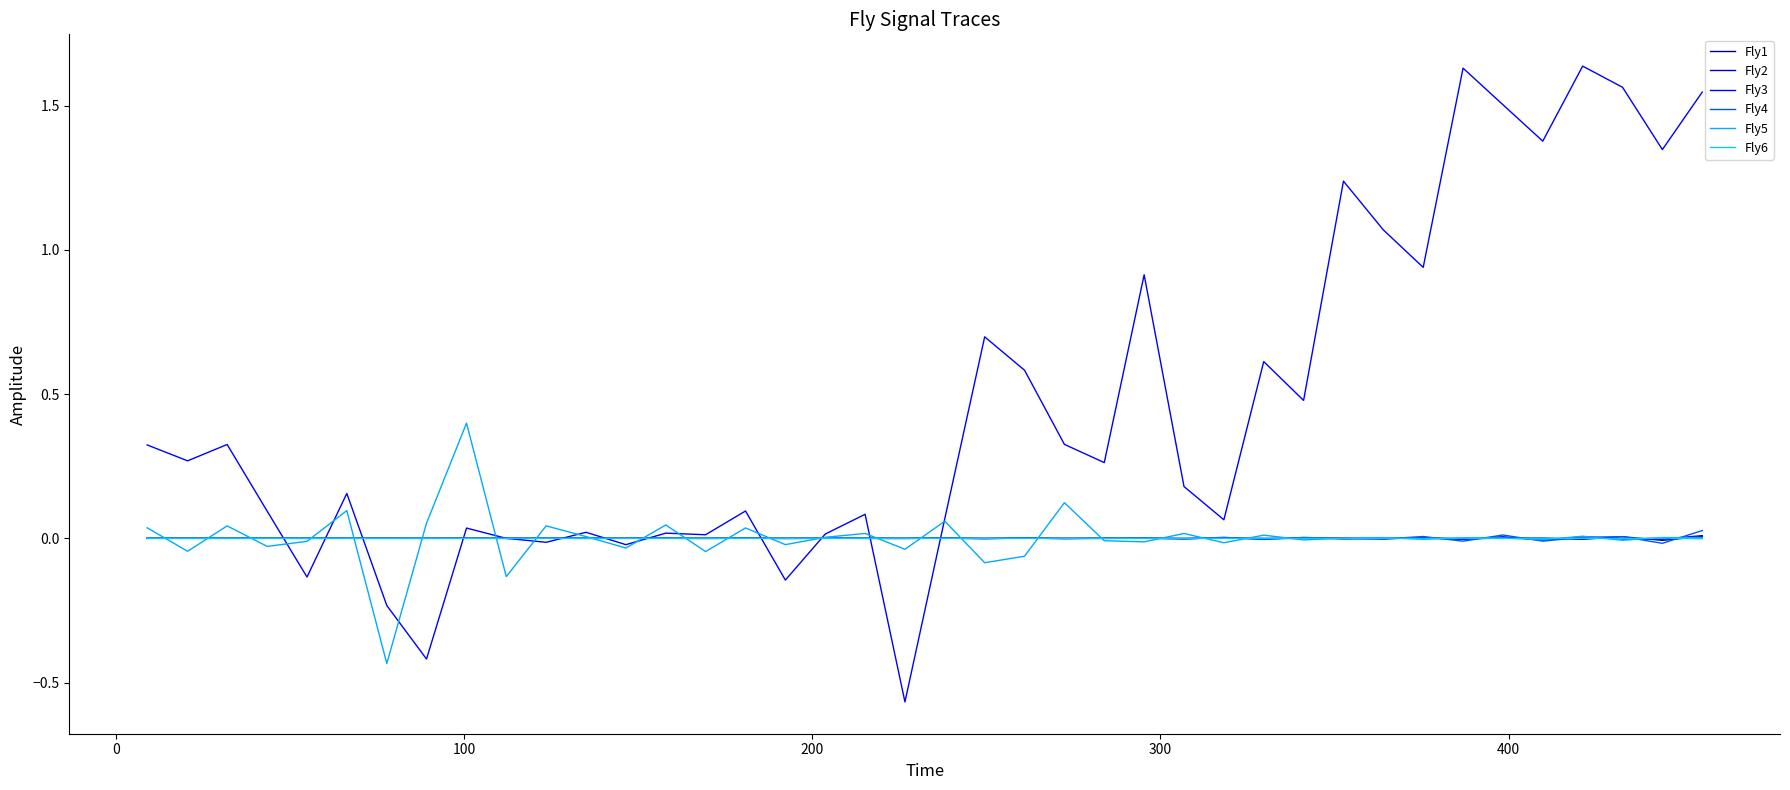

How many categories are shown in the chart?

40